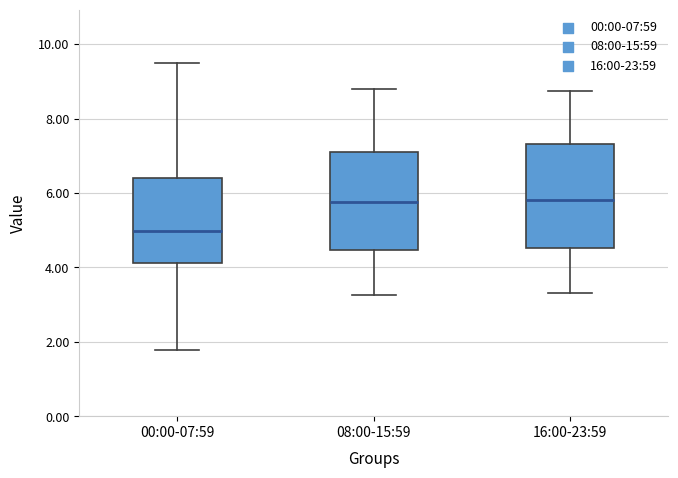

Where is the upper edge of the box for 16:00-23:59 on the y-axis? The values are not printed on the chart, so give them approximately, as read against the axis.

7.4